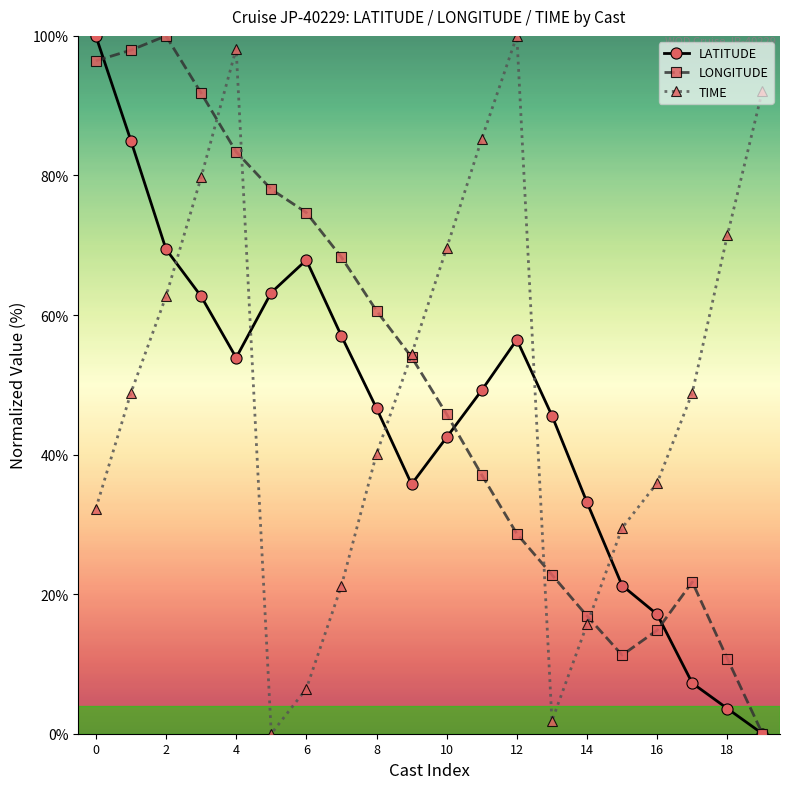

How many categories are shown in the chart?

20